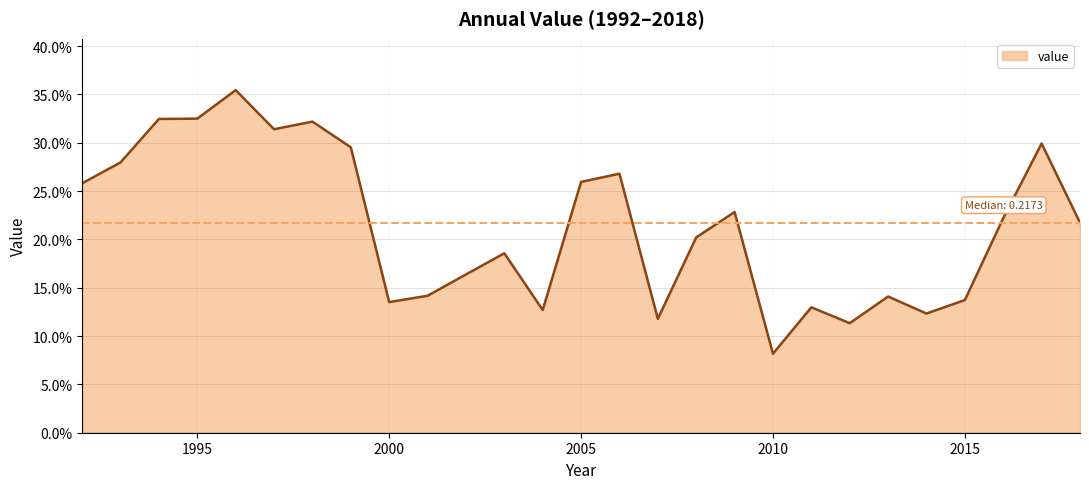

Does the chart have visible grid lines?

Yes